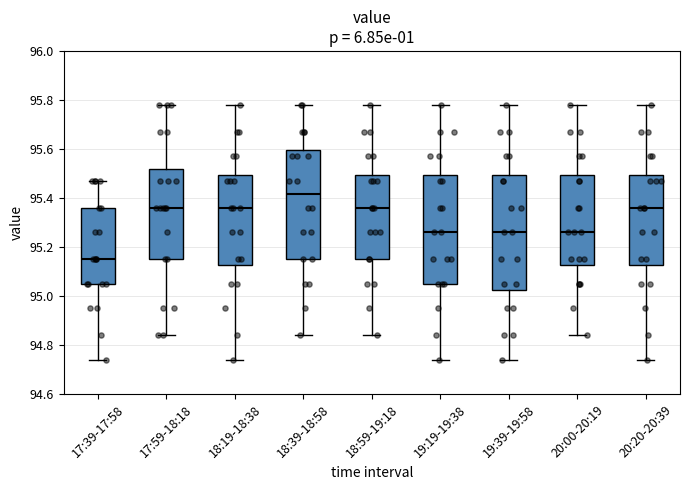

Comparing the boxes themselves (not the whiskers), which one is the tallest?

19:39-19:58